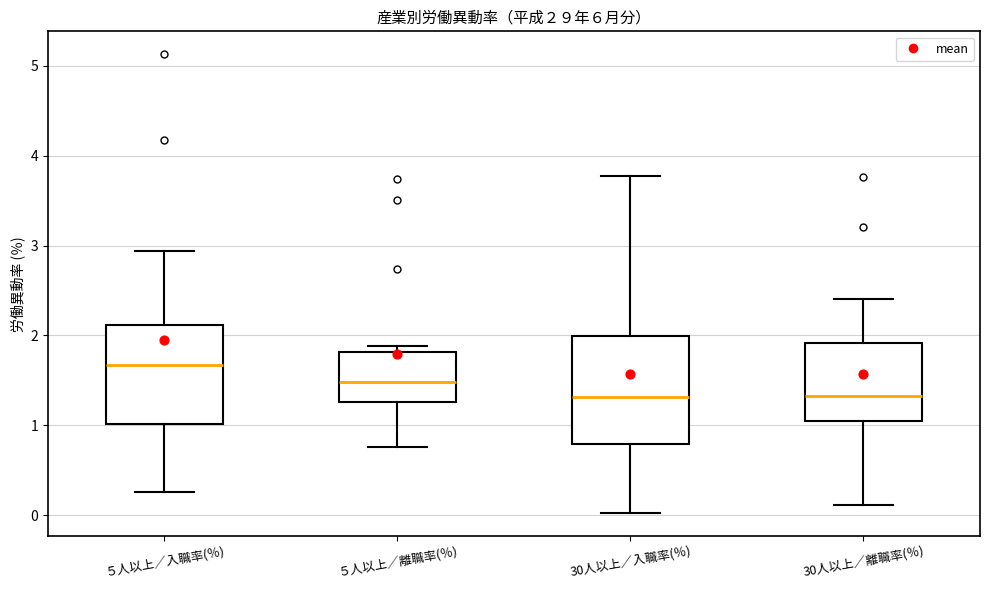

Reading left to right, transcribe this box plot: for each box, give where its median line is, the range the box spans, and where its two whiskers end, as read against the y-axis. The values are not printed on the chart, so give them approximately, as read against the axis.

５人以上／入職率(％): median 1.7, box 1.0 to 2.1, whiskers 0.3 to 2.9
５人以上／離職率(％): median 1.5, box 1.3 to 1.8, whiskers 0.8 to 1.9
30人以上／入職率(％): median 1.3, box 0.8 to 2.0, whiskers 0.0 to 3.8
30人以上／離職率(％): median 1.3, box 1.0 to 1.9, whiskers 0.1 to 2.4